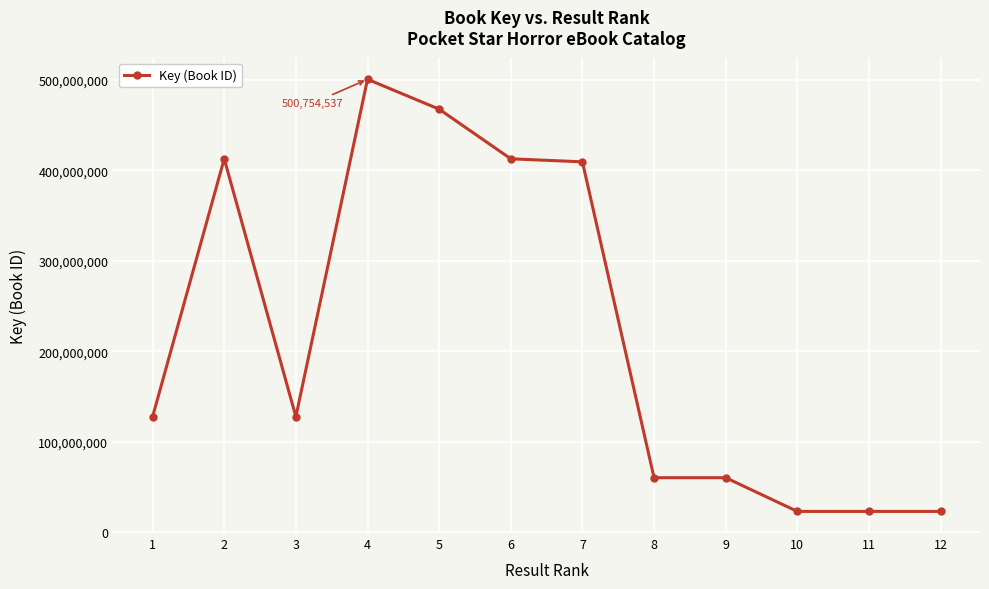

What is the sum of the values at 8 and 10?

83496012